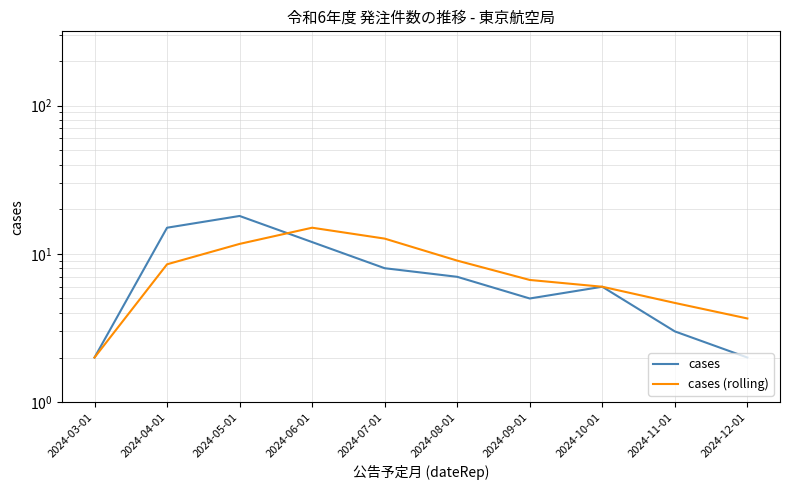

Does the chart have visible grid lines?

Yes